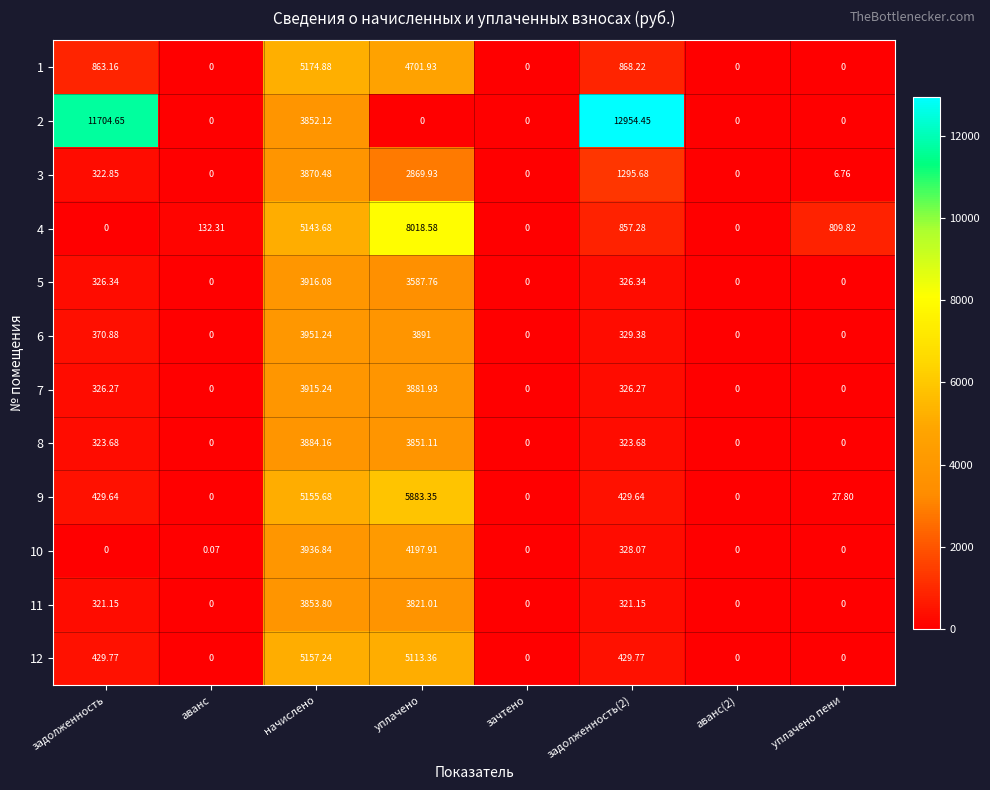

At which category is the sum across all series the highest?

начислено